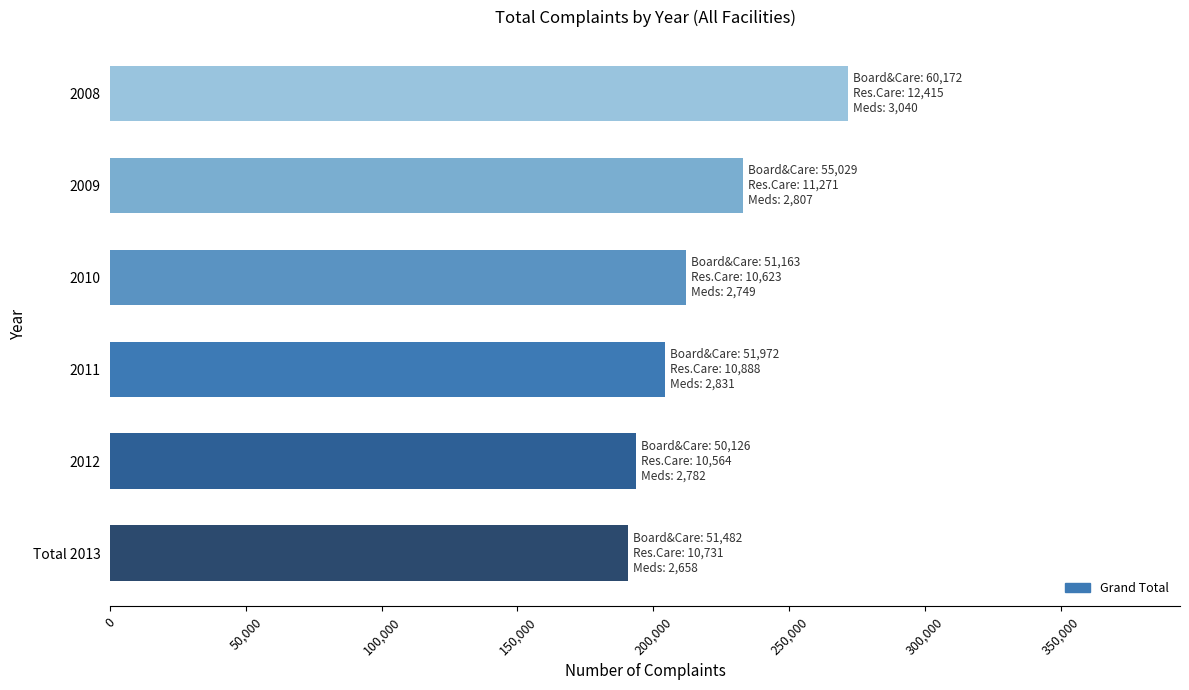

Which has a higher value, 2008 or 2009?

2008